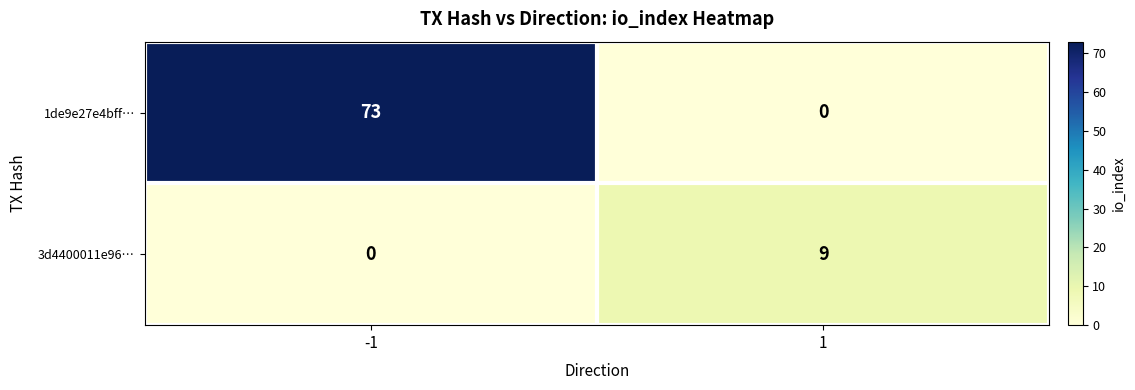

What is the total value across all series at 1?

9